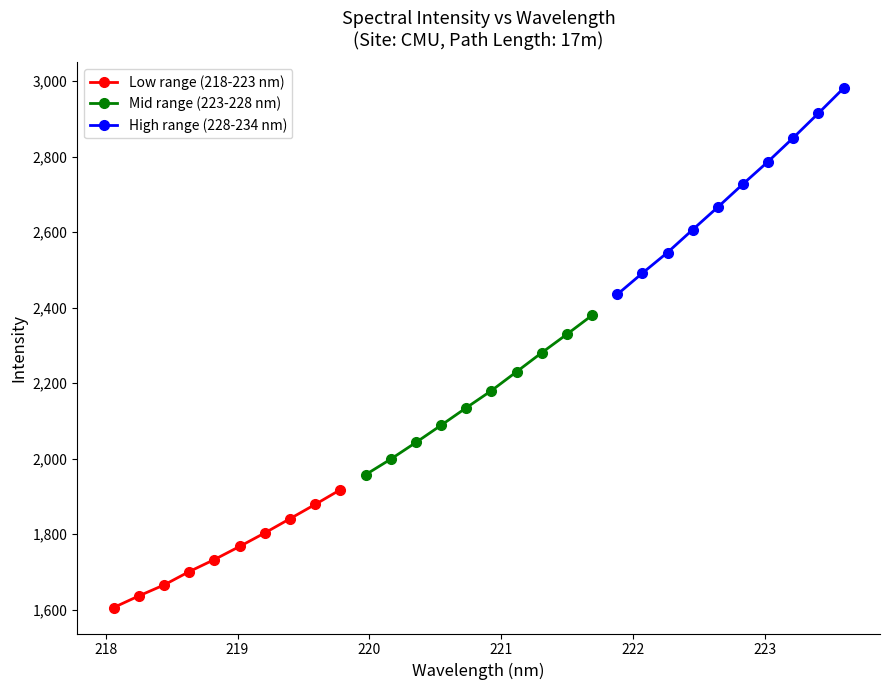

True or false: Mid range (223-228 nm) has more than 0 points higher than both neighbors.

False